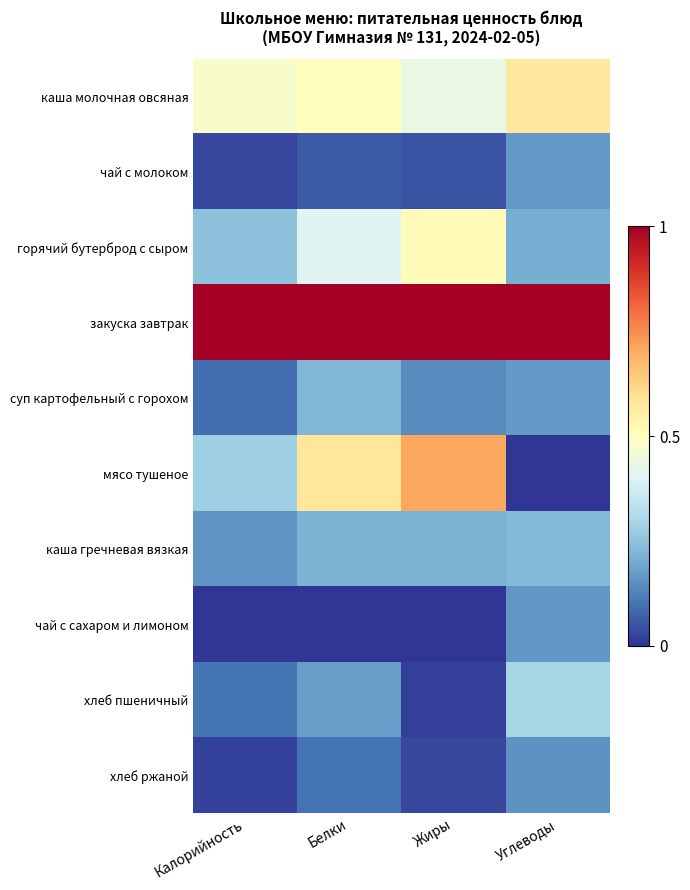

What is the total value across all series at Калорийность?

2.4